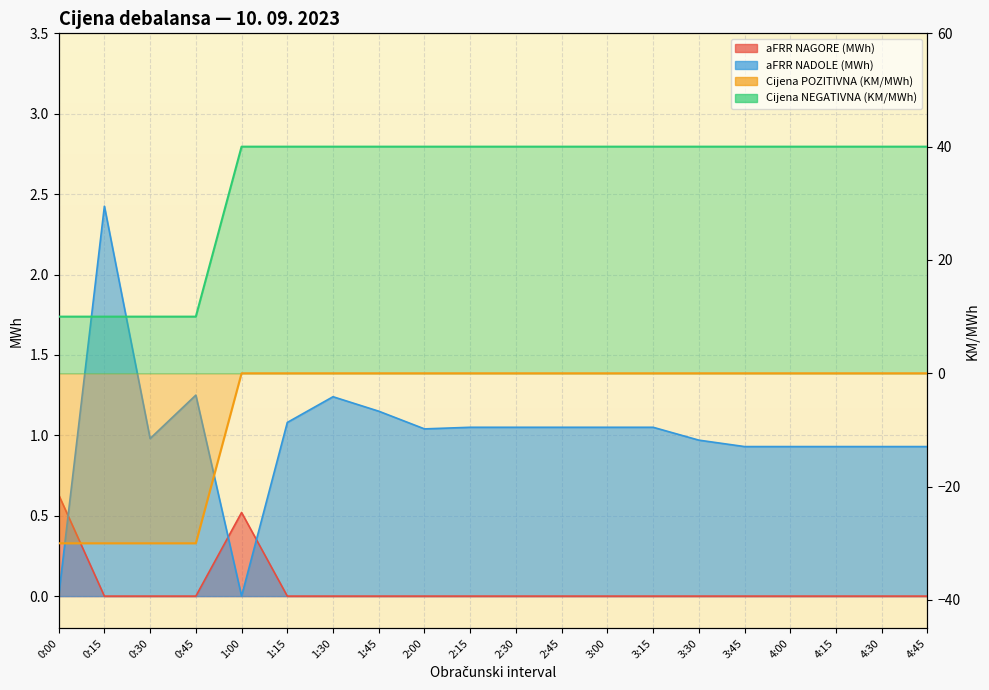

Reading left to right, list all the values displayed in this chart.

aFRR NAGORE (MWh): 0:00=0.6	0:15=0.0	0:30=0.0	0:45=0.0	1:00=0.5	1:15=0.0	1:30=0.0	1:45=0.0	2:00=0.0	2:15=0.0	2:30=0.0	2:45=0.0	3:00=0.0	3:15=0.0	3:30=0.0	3:45=0.0	4:00=0.0	4:15=0.0	4:30=0.0	4:45=0.0
aFRR NADOLE (MWh): 0:00=0.0	0:15=2.4	0:30=1.0	0:45=1.2	1:00=0.0	1:15=1.1	1:30=1.2	1:45=1.1	2:00=1.0	2:15=1.1	2:30=1.1	2:45=1.1	3:00=1.1	3:15=1.1	3:30=1.0	3:45=0.9	4:00=0.9	4:15=0.9	4:30=0.9	4:45=0.9
Cijena POZITIVNA (KM/MWh): 0:00=-30.0	0:15=-30.0	0:30=-30.0	0:45=-30.0	1:00=0.0	1:15=0.0	1:30=0.0	1:45=0.0	2:00=0.0	2:15=0.0	2:30=0.0	2:45=0.0	3:00=0.0	3:15=0.0	3:30=0.0	3:45=0.0	4:00=0.0	4:15=0.0	4:30=0.0	4:45=0.0
Cijena NEGATIVNA (KM/MWh): 0:00=10.0	0:15=10.0	0:30=10.0	0:45=10.0	1:00=40.0	1:15=40.0	1:30=40.0	1:45=40.0	2:00=40.0	2:15=40.0	2:30=40.0	2:45=40.0	3:00=40.0	3:15=40.0	3:30=40.0	3:45=40.0	4:00=40.0	4:15=40.0	4:30=40.0	4:45=40.0